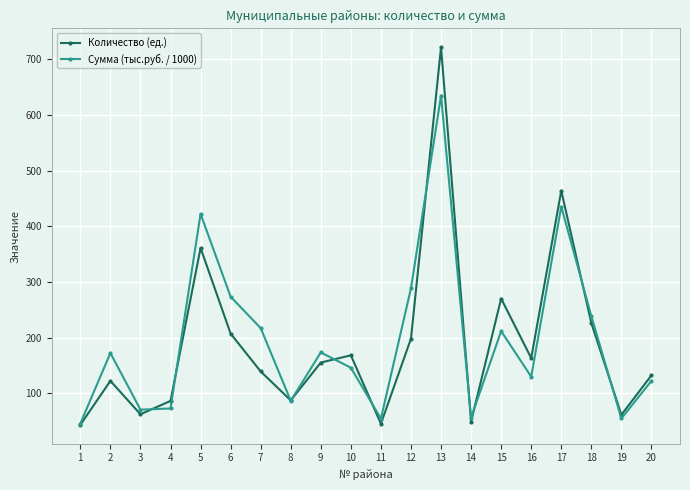

What is the value of the Сумма (тыс.руб. / 1000) point at the 1st from the left?

45.3